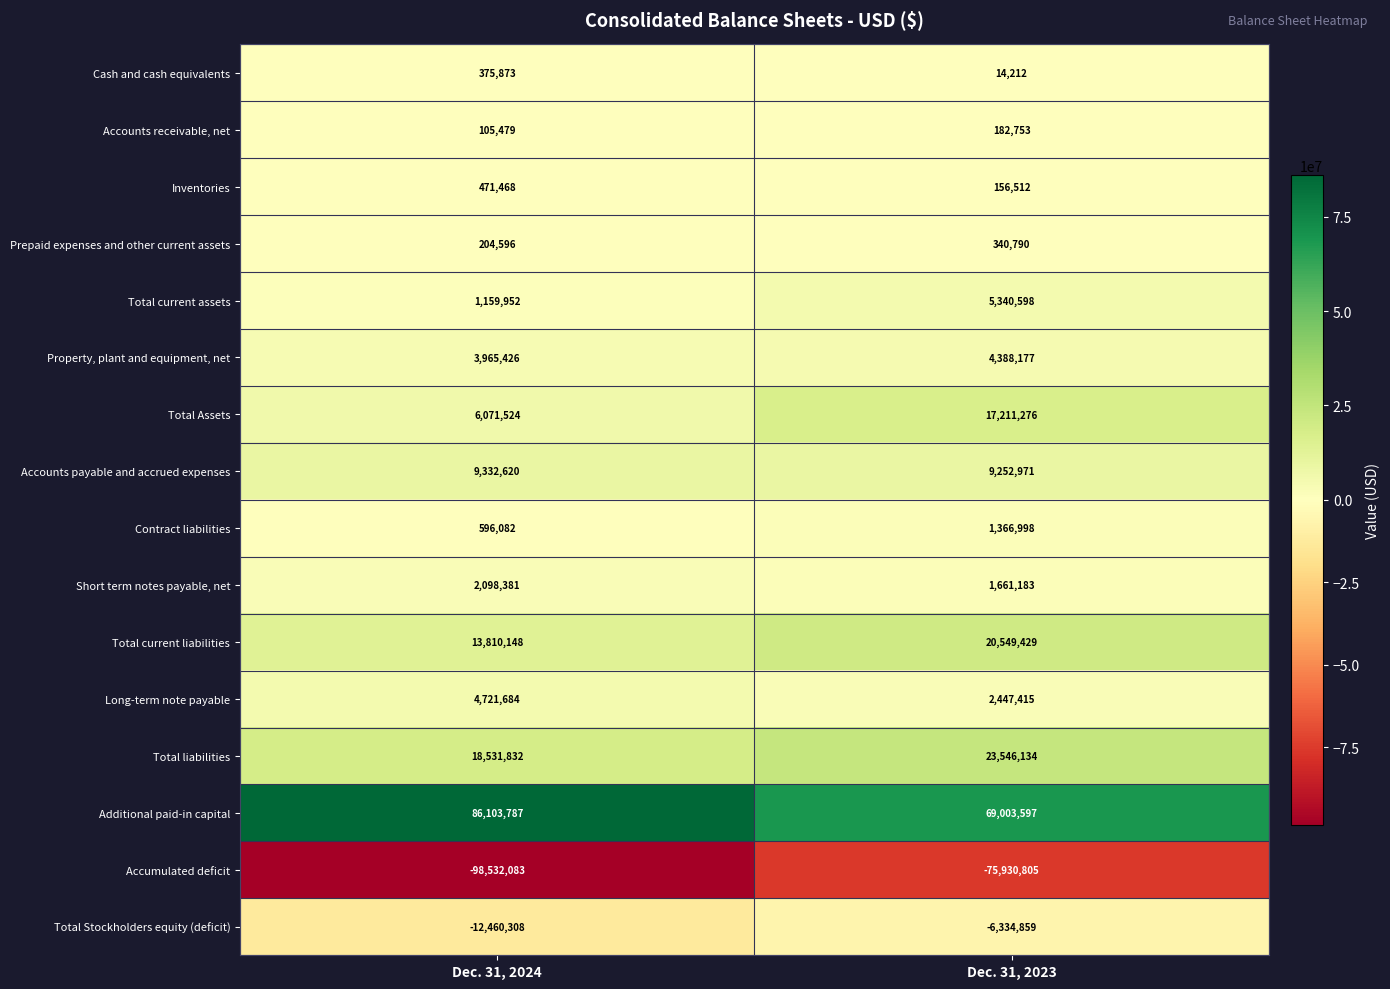

What is the greatest value displayed?

86103787